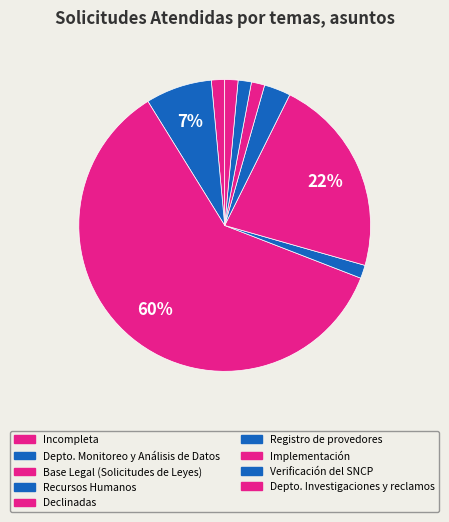

How many slices are in this pie chart?

9